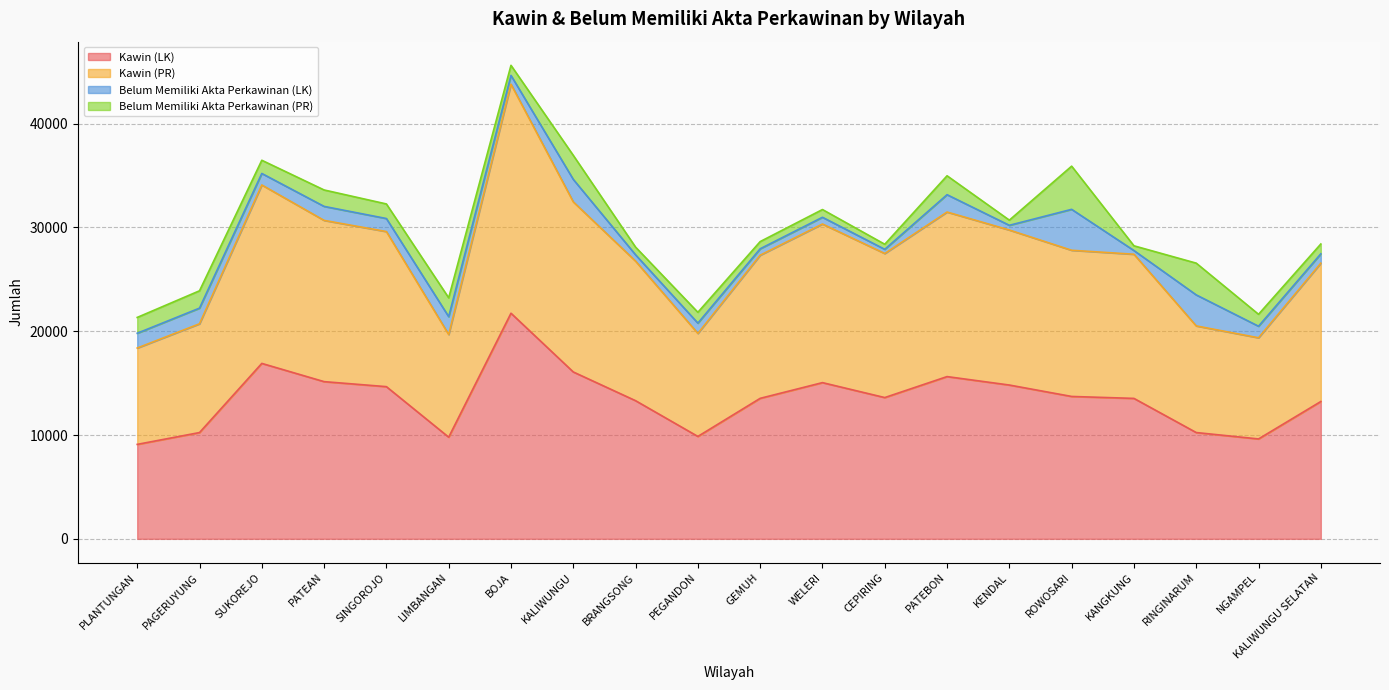

True or false: Kawin (LK) has a value of 9097 at PLANTUNGAN.

True